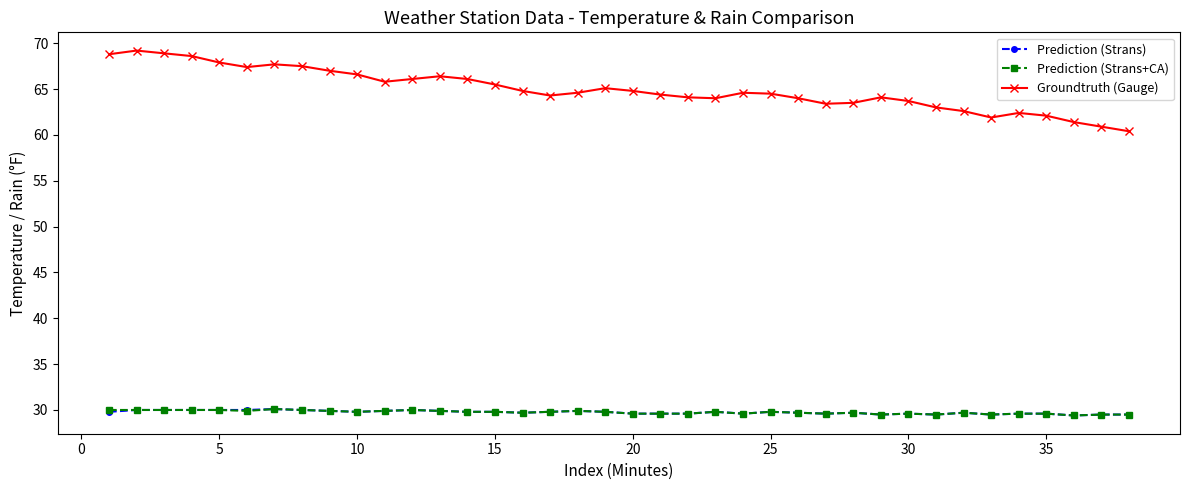

What is the value of the Prediction (Strans+CA) point at the 12th from the left?

30.0